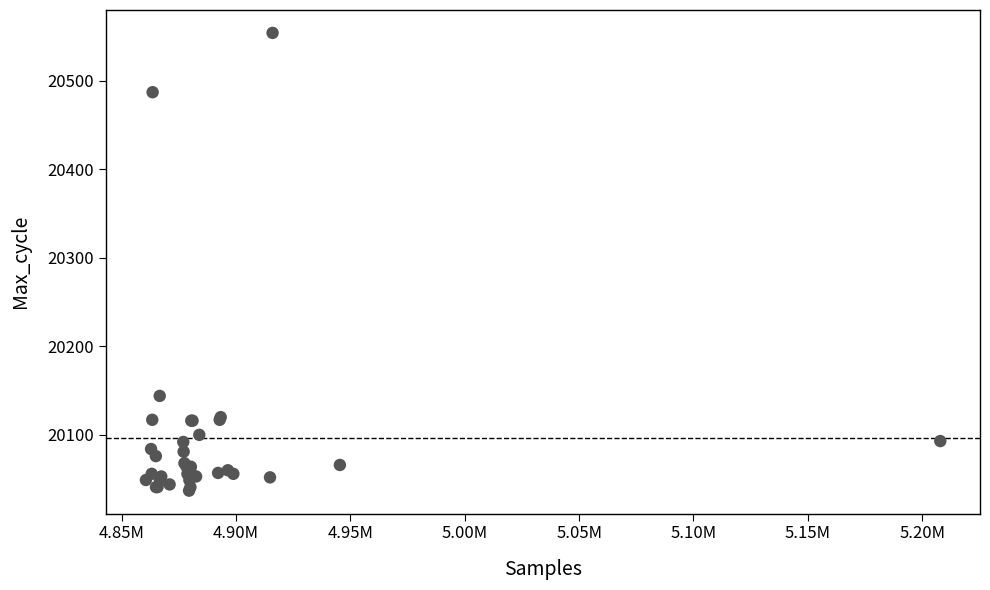

What Y value in the scatter plot is closest to 20295?

20144